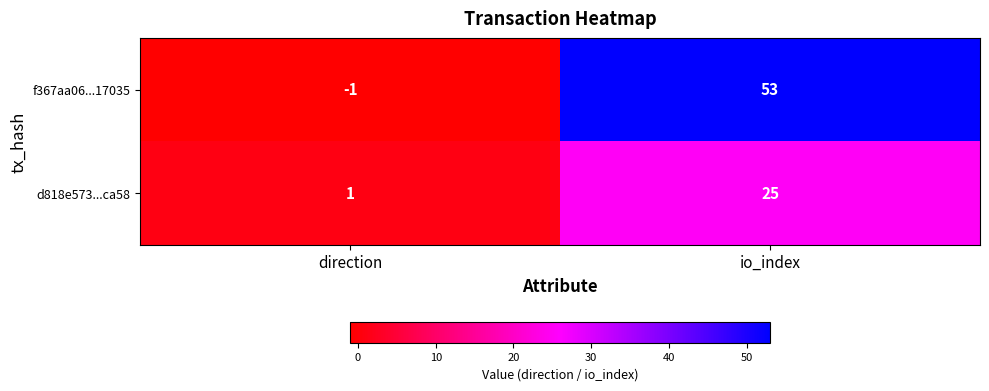

How many categories are shown in the chart?

2